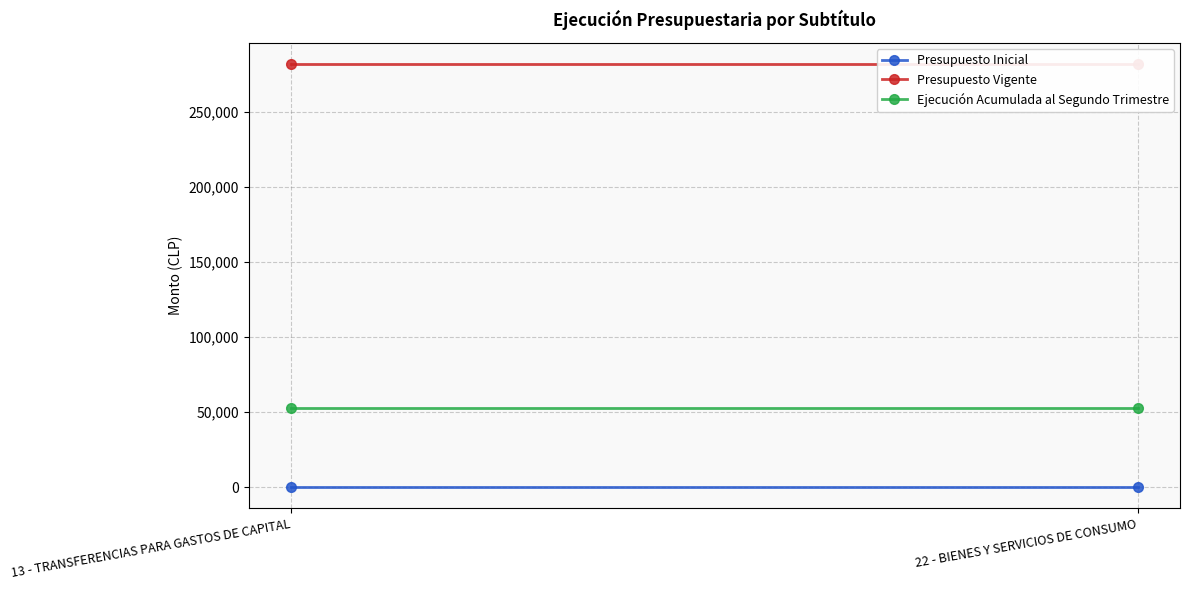

Reading right to left, transcribe all the data shown in this chart.

Presupuesto Inicial: 22 - BIENES Y SERVICIOS DE CONSUMO=0	13 - TRANSFERENCIAS PARA GASTOS DE CAPITAL=0
Presupuesto Vigente: 22 - BIENES Y SERVICIOS DE CONSUMO=281880	13 - TRANSFERENCIAS PARA GASTOS DE CAPITAL=281880
Ejecución Acumulada al Segundo Trimestre: 22 - BIENES Y SERVICIOS DE CONSUMO=52980	13 - TRANSFERENCIAS PARA GASTOS DE CAPITAL=52980